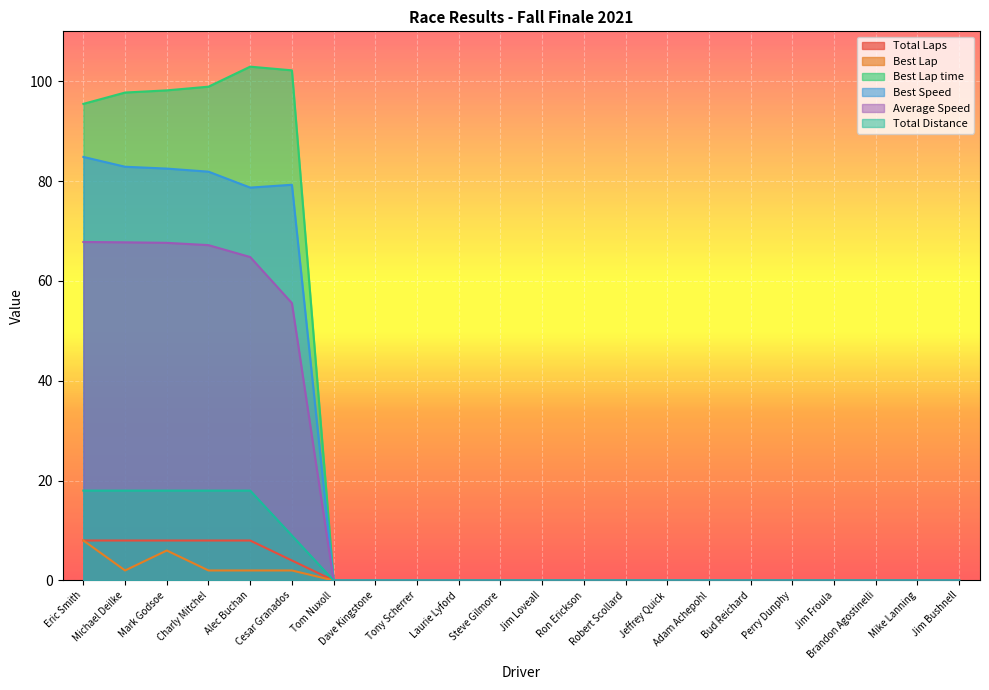

Between Dave Kingstone and Cesar Granados, which is larger?

Cesar Granados